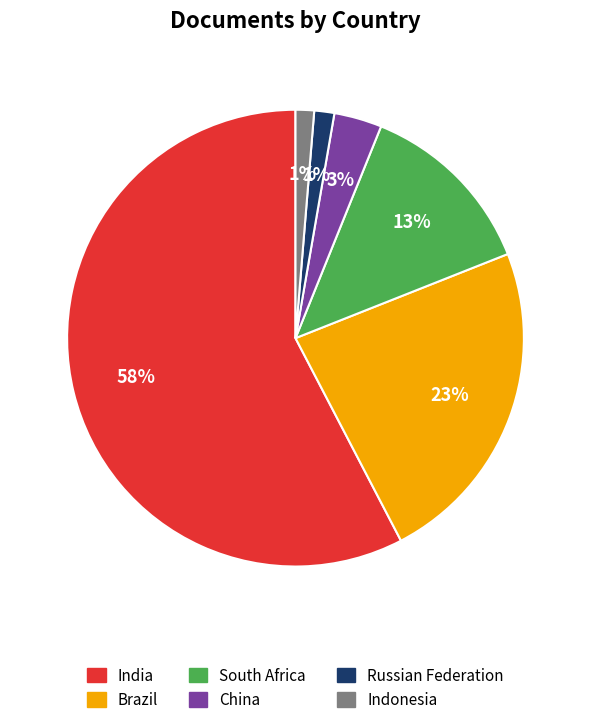

Is there a majority slice in this chart?

Yes